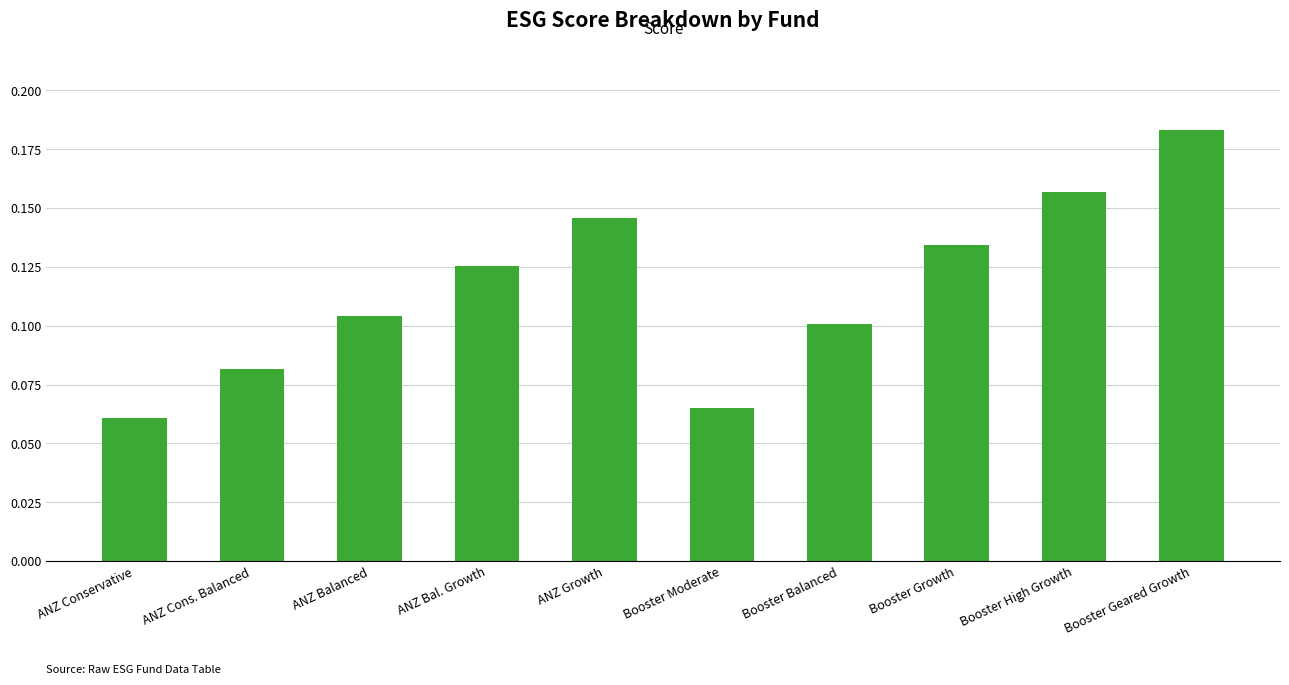

Which has a higher value, Booster Moderate or ANZ Bal. Growth?

ANZ Bal. Growth